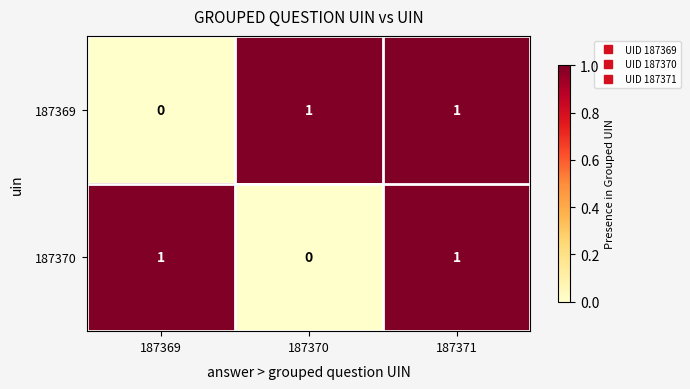

Reading left to right, list all the values displayed in this chart.

187369: 0	1	1
187370: 1	0	1